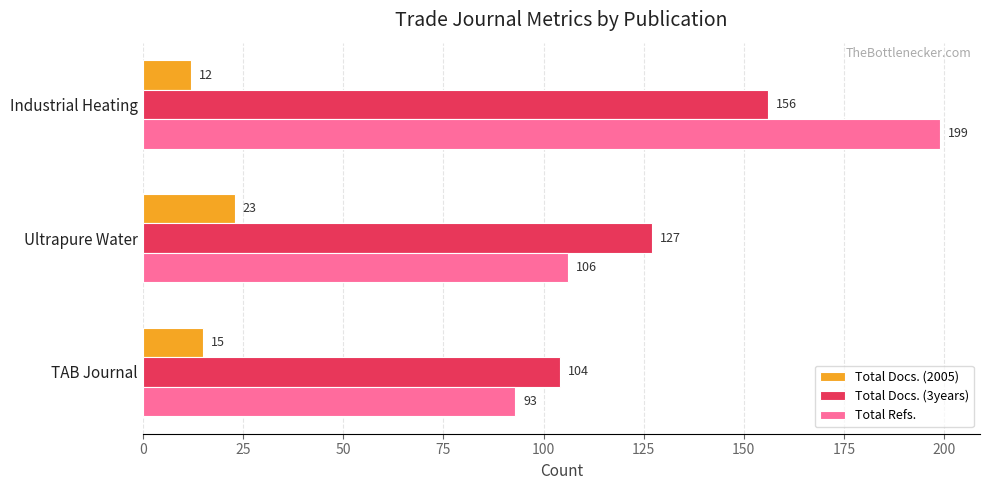

The Total Refs. series shows 199 at Industrial Heating. True or false?

True